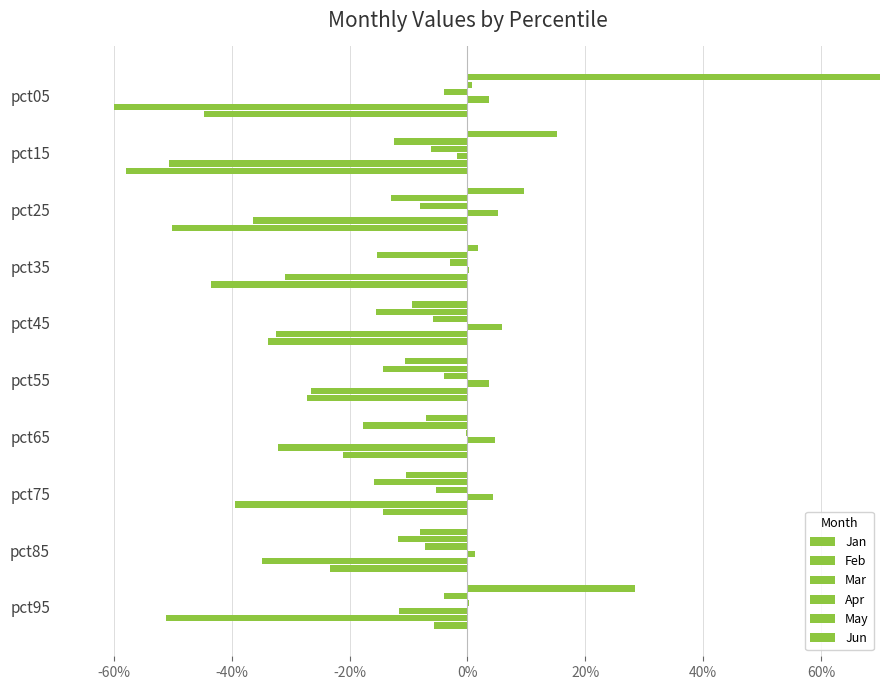

Is the value of Apr at pct75 greater than the value of Jun at pct05?

Yes